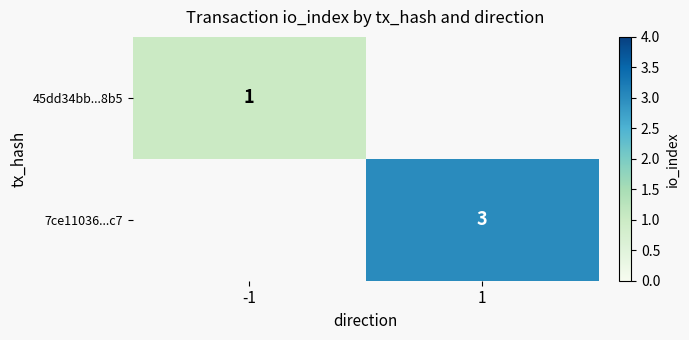

Is the value of 45dd34bb...8b5 at -1 greater than the value of 7ce11036...c7 at 1?

No